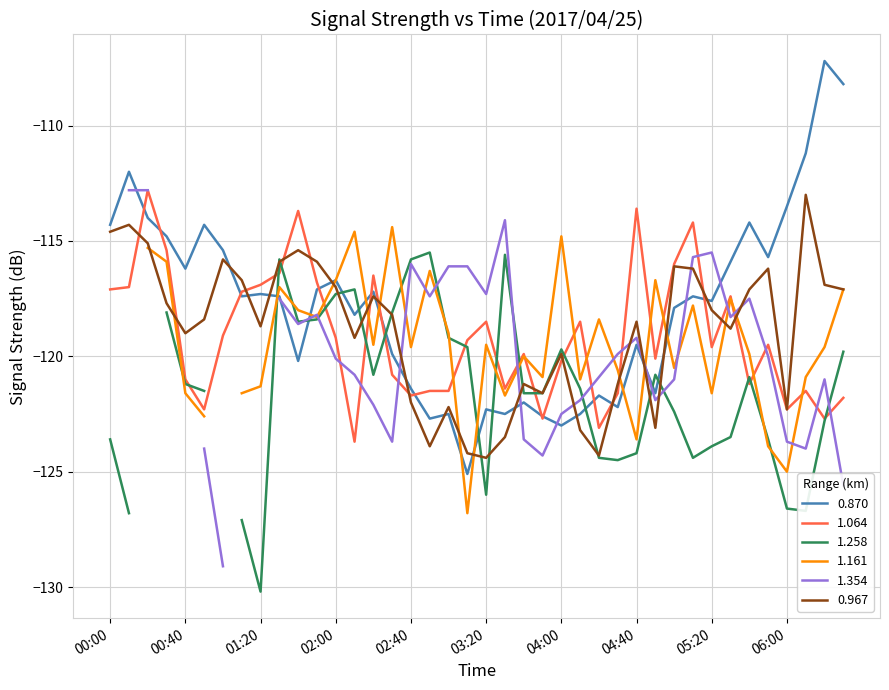

Which series has the largest total across all categories?

0.870